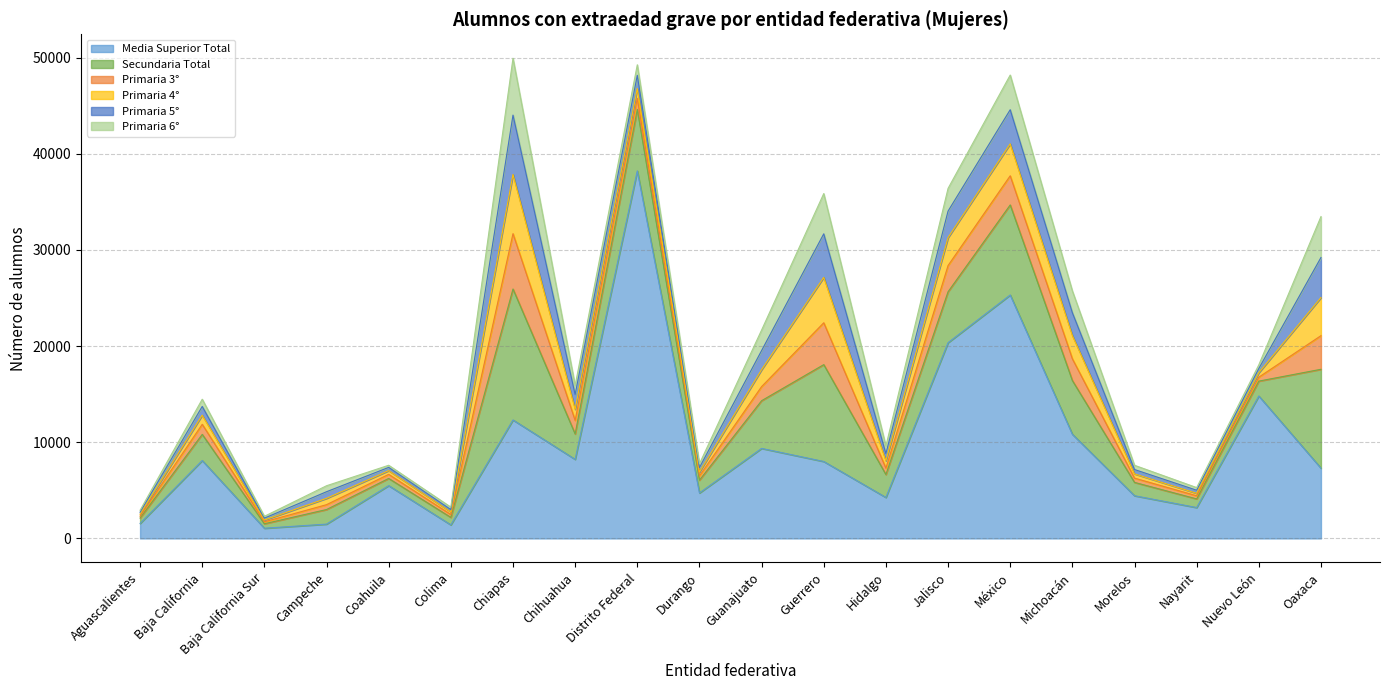

The value of Primaria 4° at Oaxaca is 6336. True or false?

False